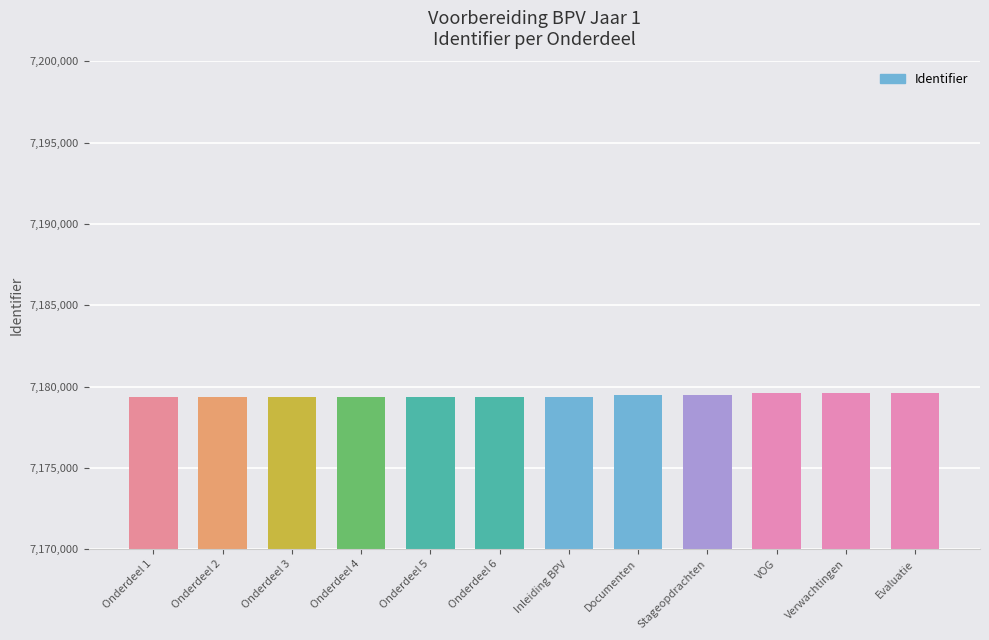

The value at Verwachtingen is 7179591. True or false?

True